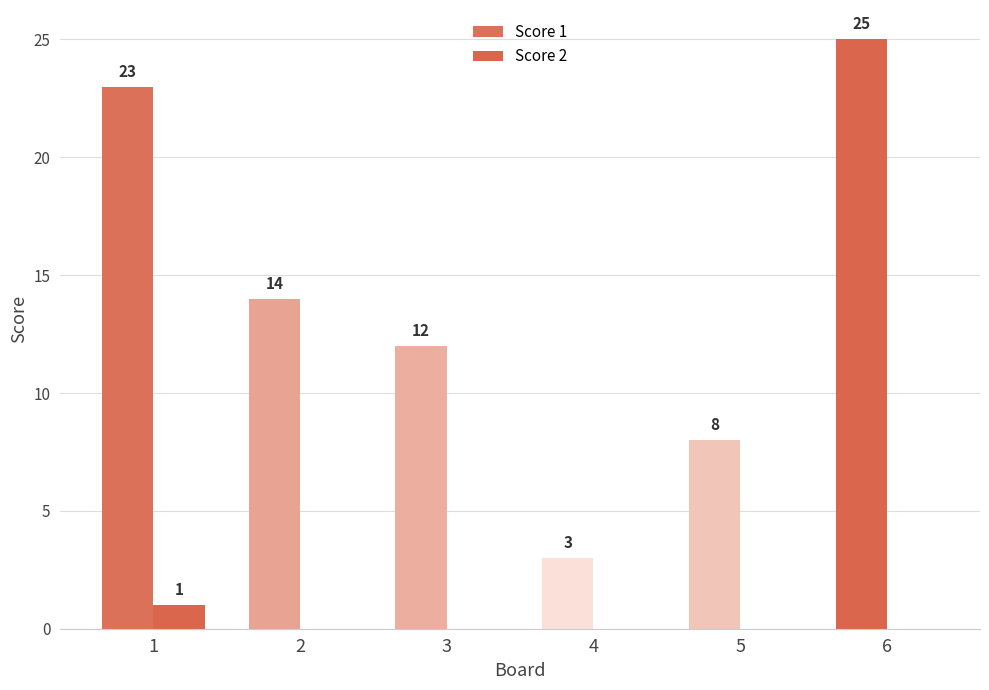

What value does the Score 1 series have at 3?

12